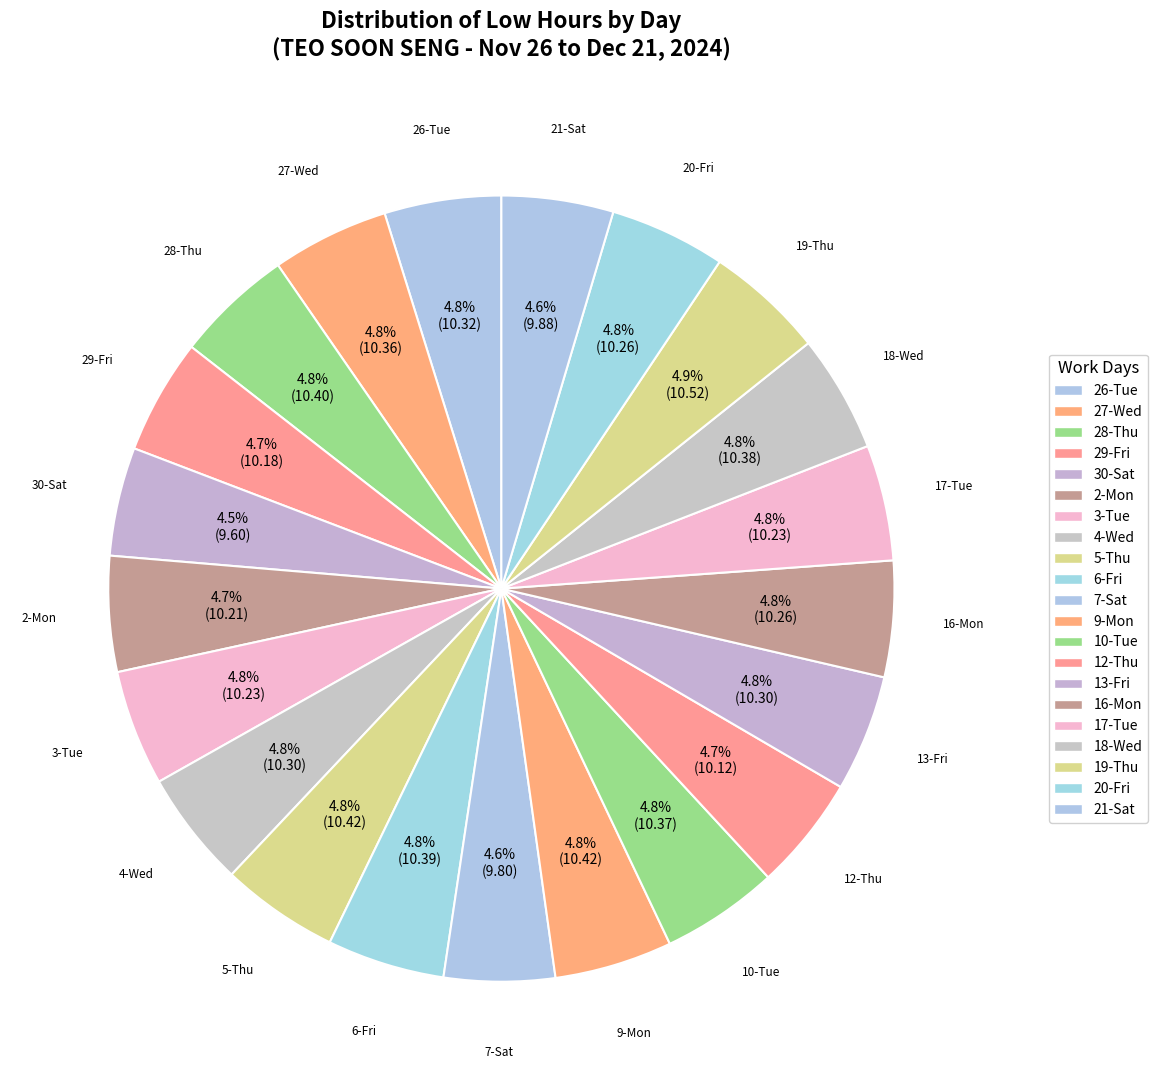

To the nearest percent, what portion does 9-Mon represent?

5%